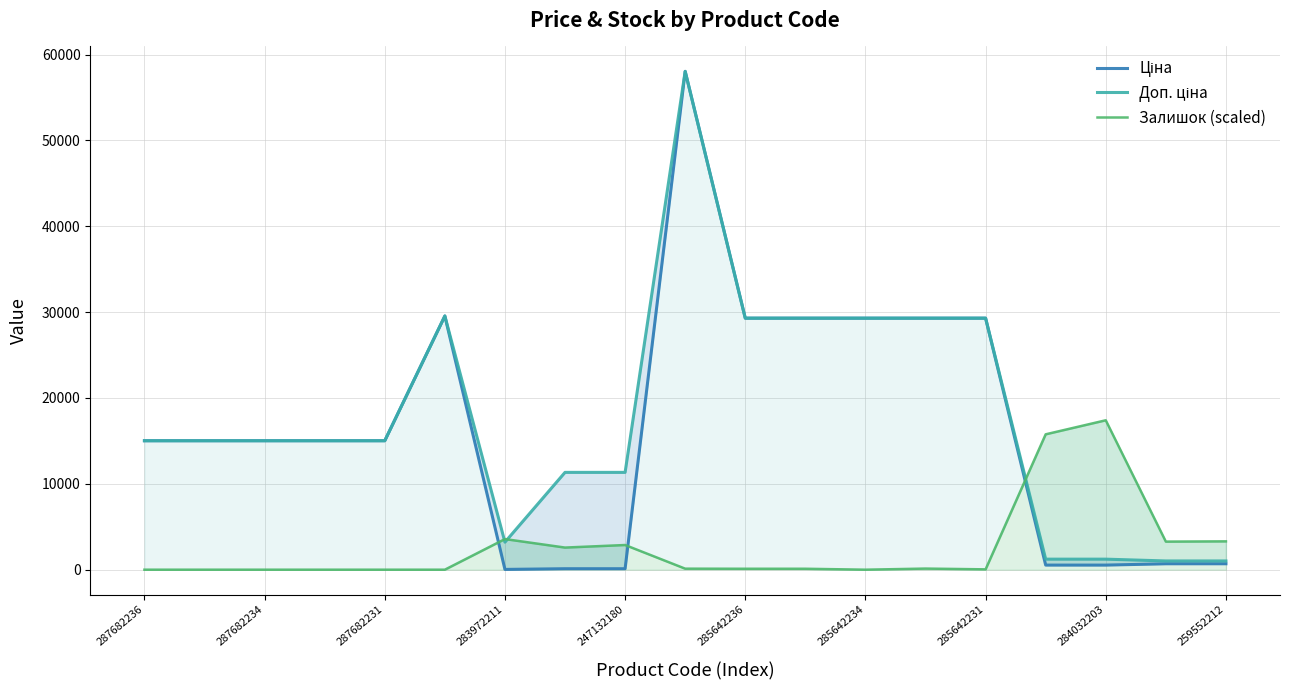

How many values in the Ціна series exceed 15019?

12